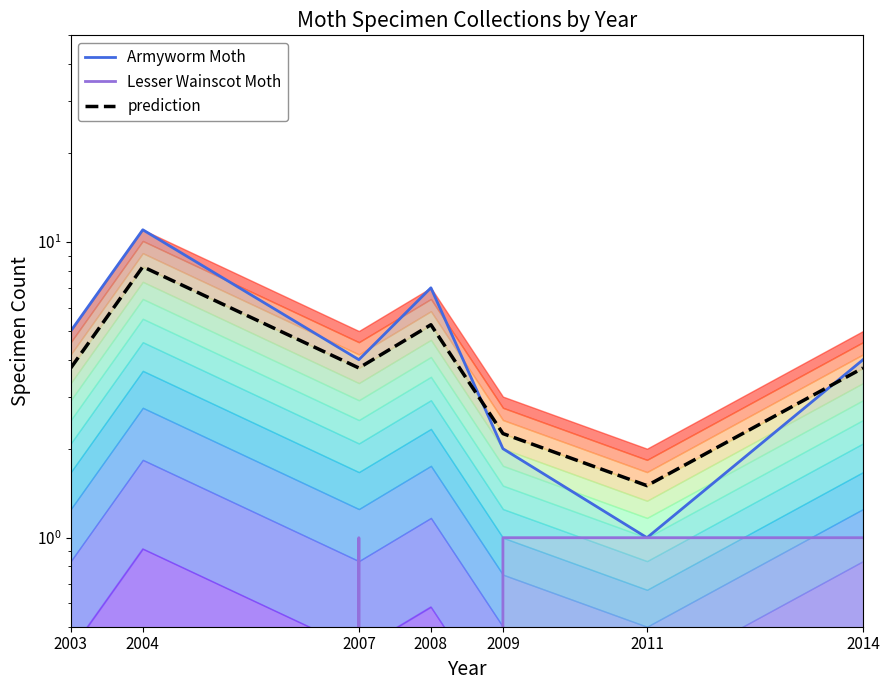

At which category is the sum across all series the highest?

2004